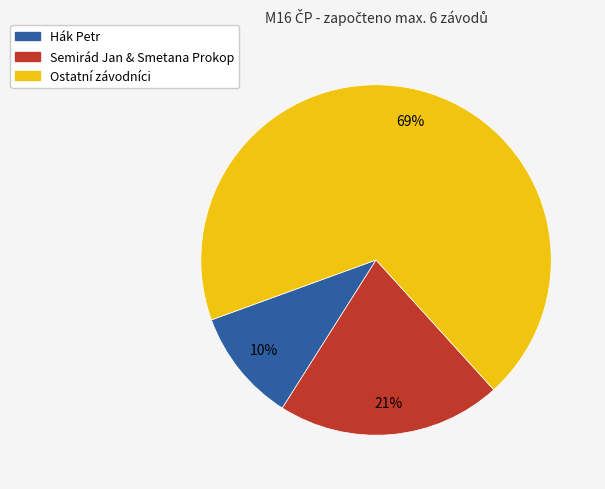

To the nearest percent, what is the average slice percentage?

33%